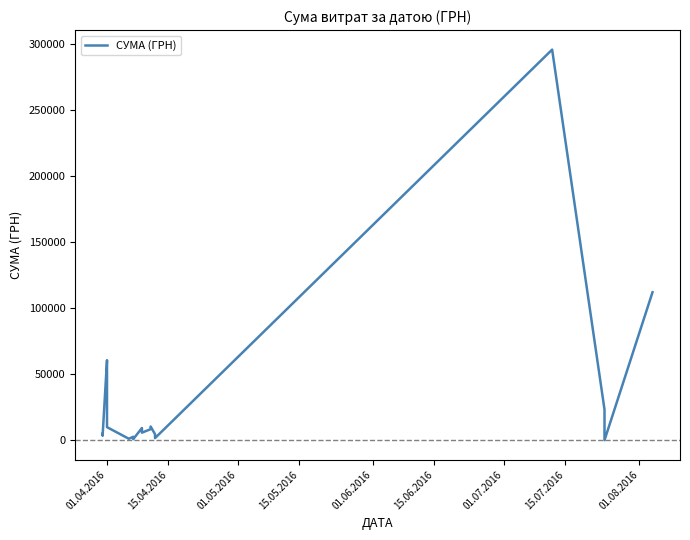

Does the chart have visible grid lines?

No